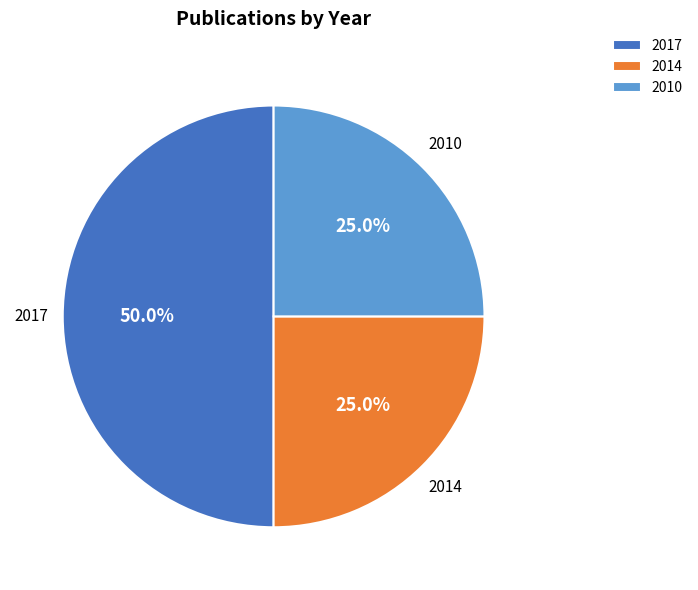

What percentage is NOT represented by 2017?

50.0%